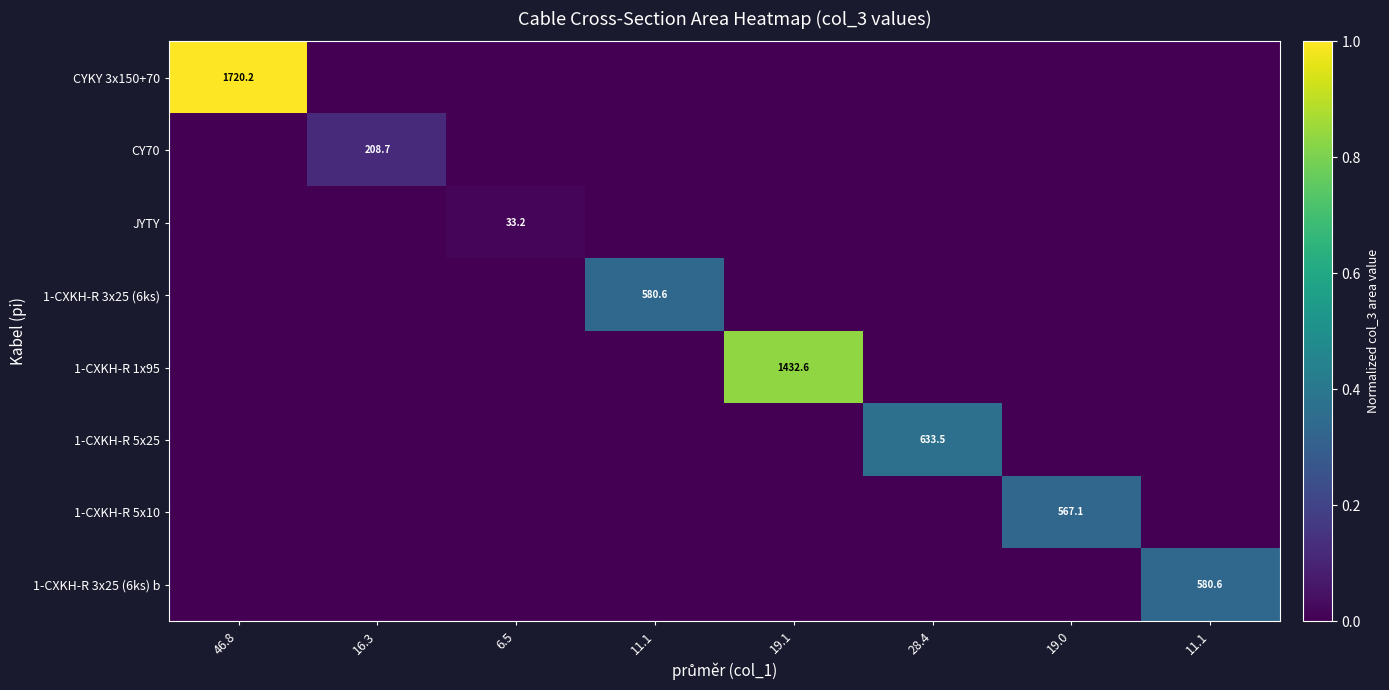

At how many categories does at least one series exceed 0?

8